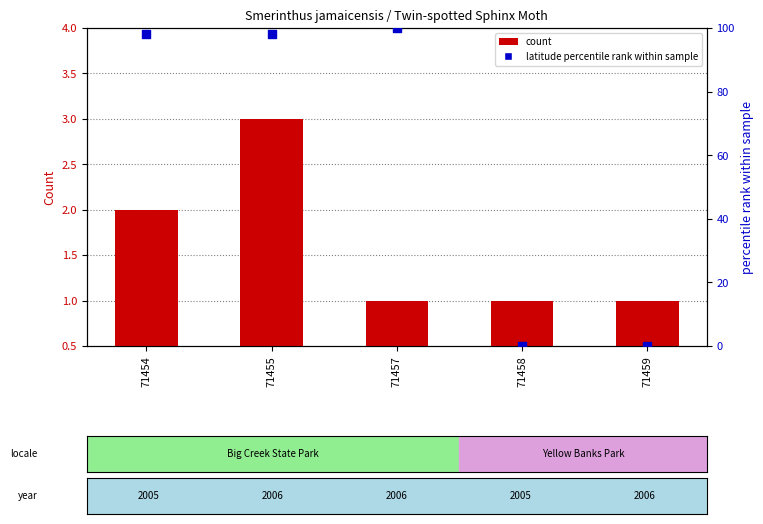

What are all the series names shown in the legend?

count, latitude percentile rank within sample